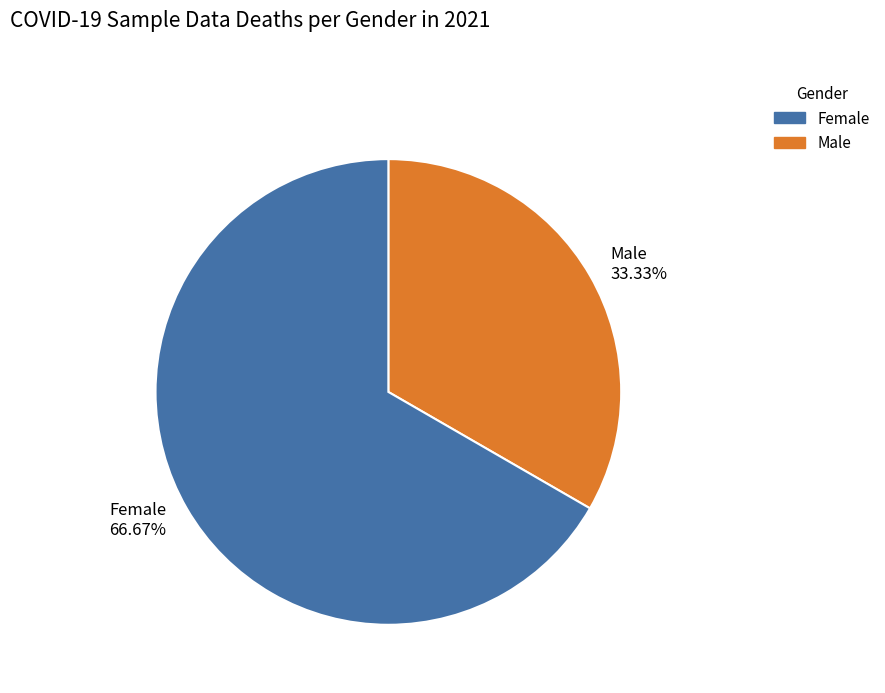

Is there a majority slice in this chart?

Yes